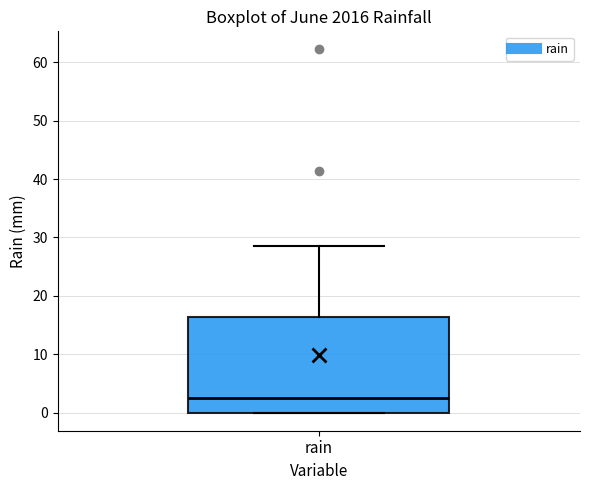

Where is the lower edge of the box for rain on the y-axis? The values are not printed on the chart, so give them approximately, as read against the axis.

0